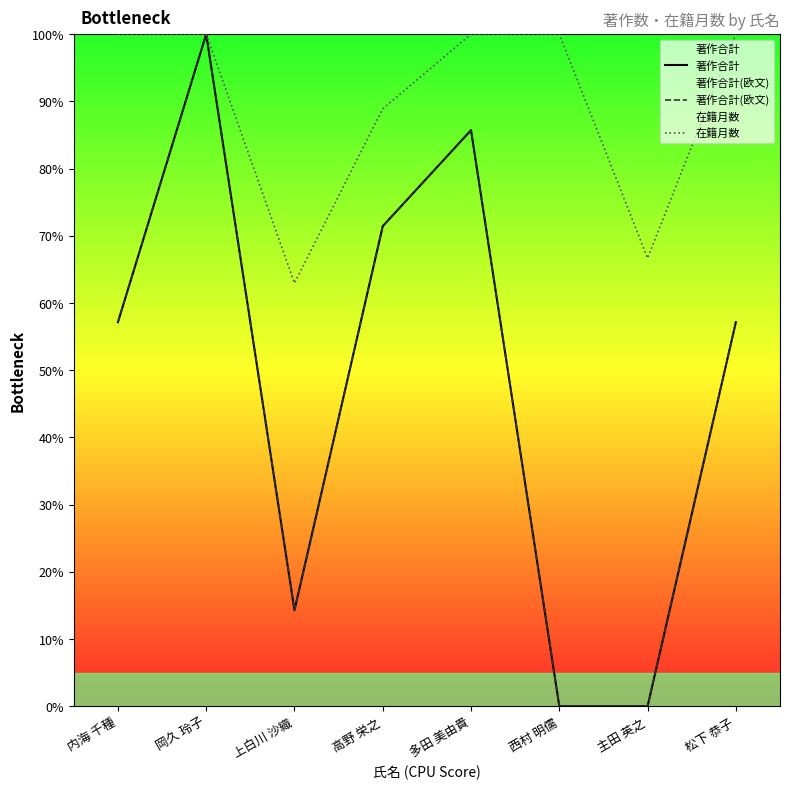

What are all the series names shown in the legend?

著作合計, 著作合計(欧文), 在籍月数